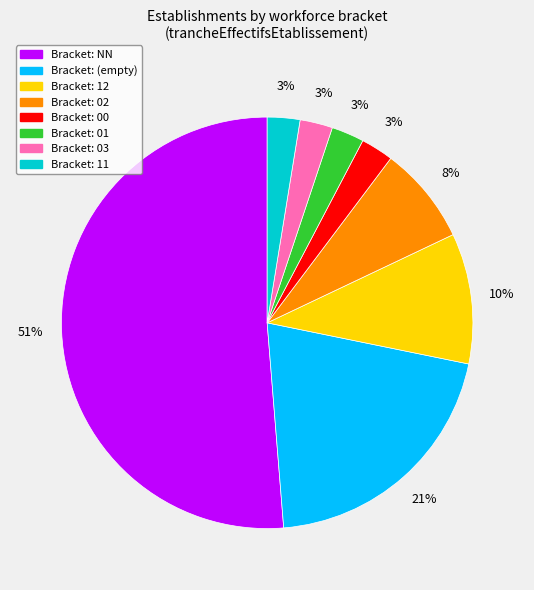

To the nearest percent, what is the average slice percentage?

12%